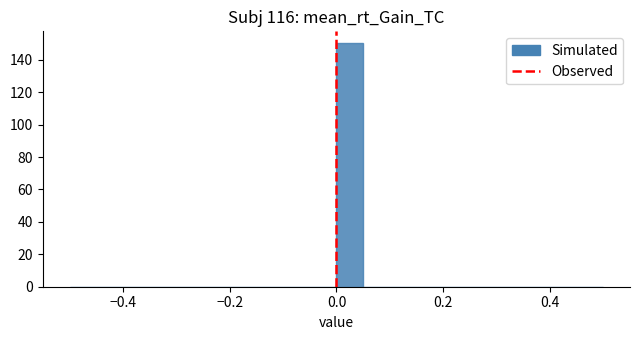

Around what value on the x-axis is the tallest bar? Give the approximate position of its centre, as read against the axis.

0.02